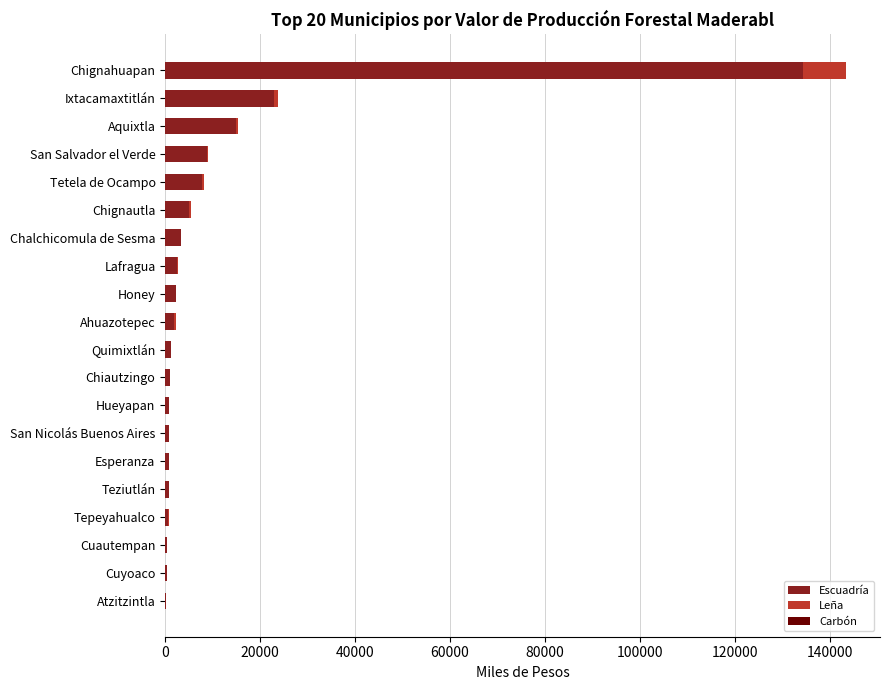

At which category is the sum across all series the highest?

Chignahuapan